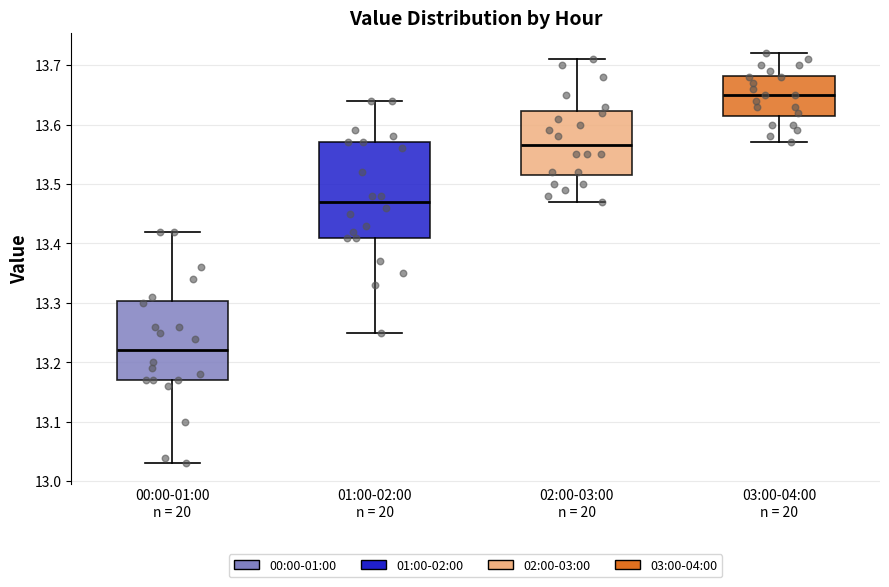

Comparing the boxes themselves (not the whiskers), which one is the tallest?

01:00-02:00 n = 20